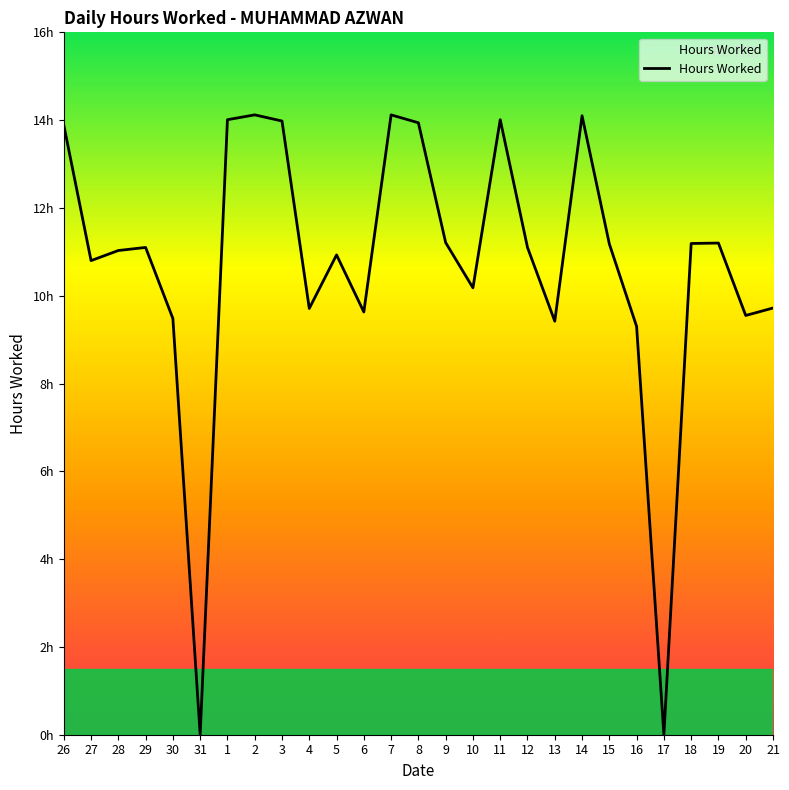

What is the greatest value displayed?

14.1